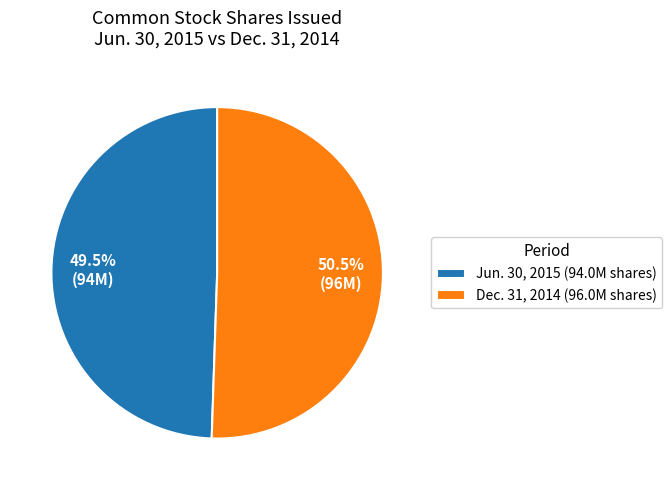

Which slice represents more than half of the pie?

Dec. 31, 2014 (96.0M shares)